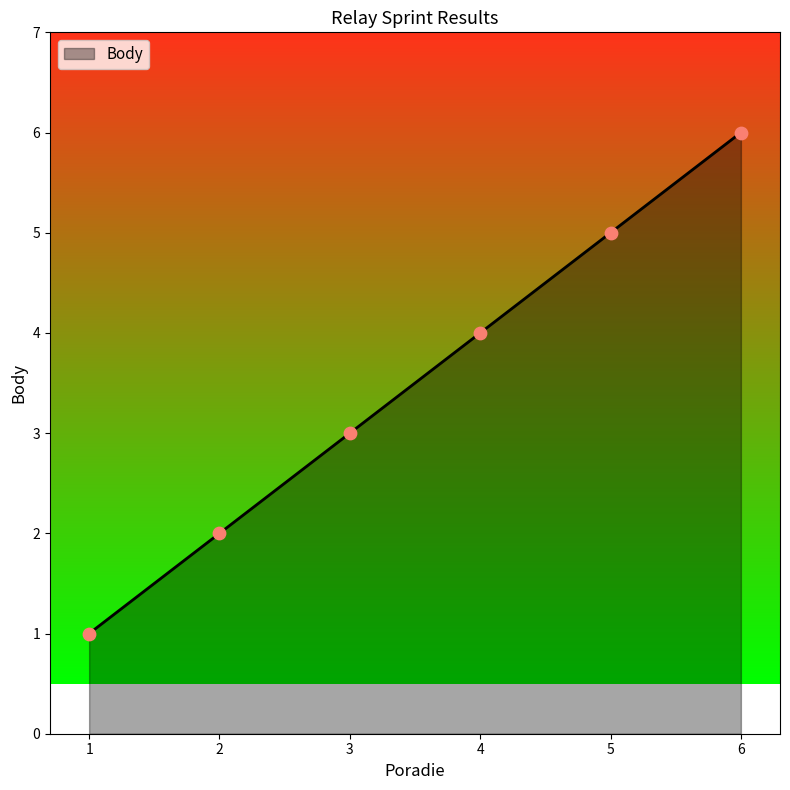

Between 6 and 1, which is larger?

6